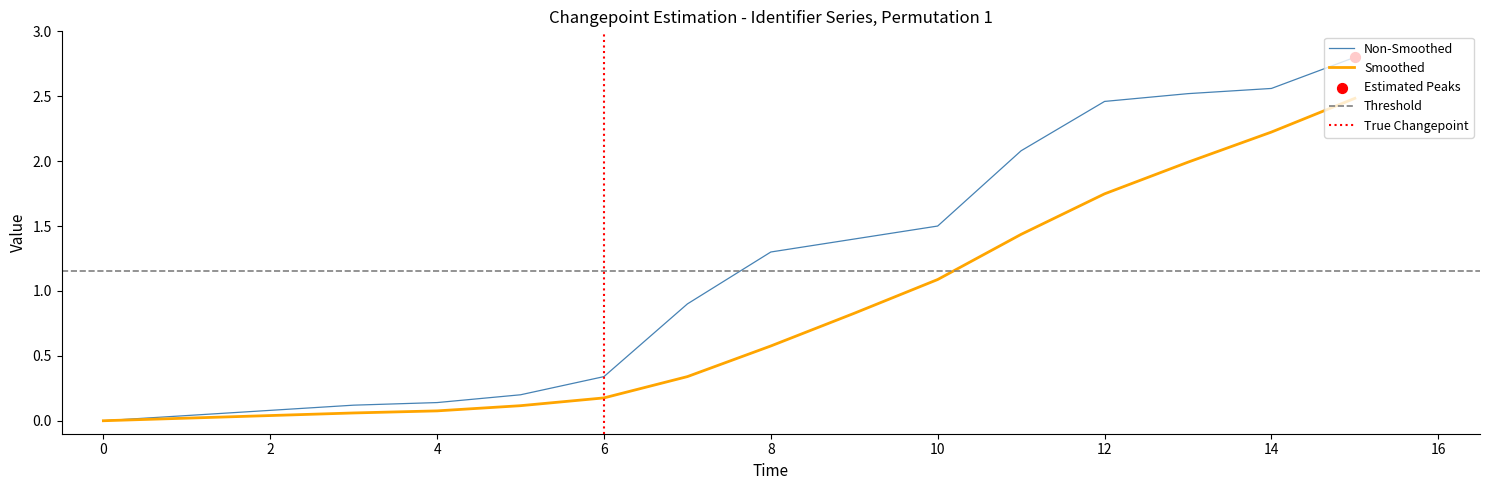

True or false: Smoothed has a value of 0.0 at 0.

True